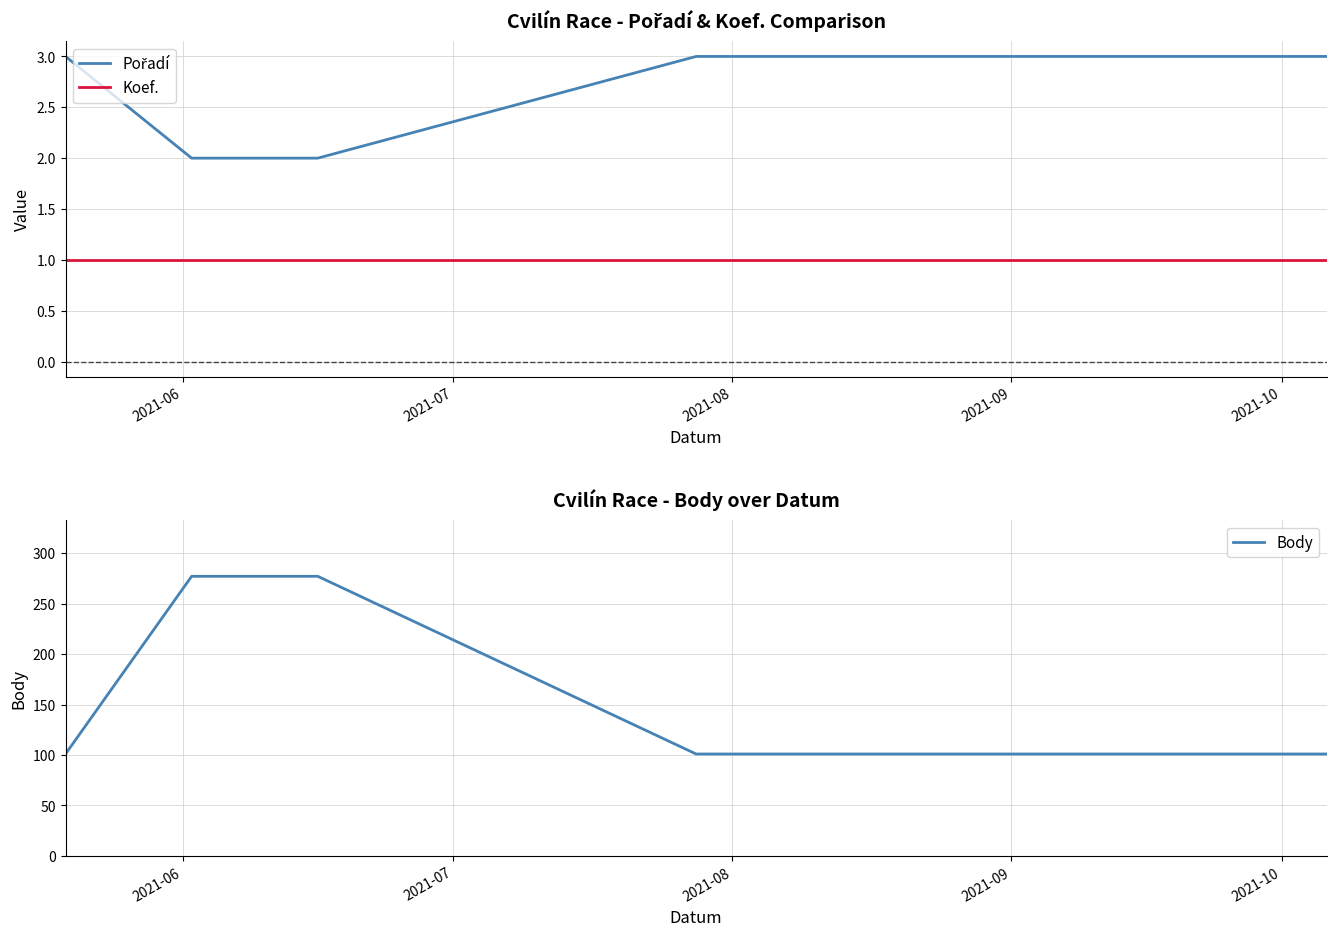

True or false: Pořadí and Koef. cross at least once.

False